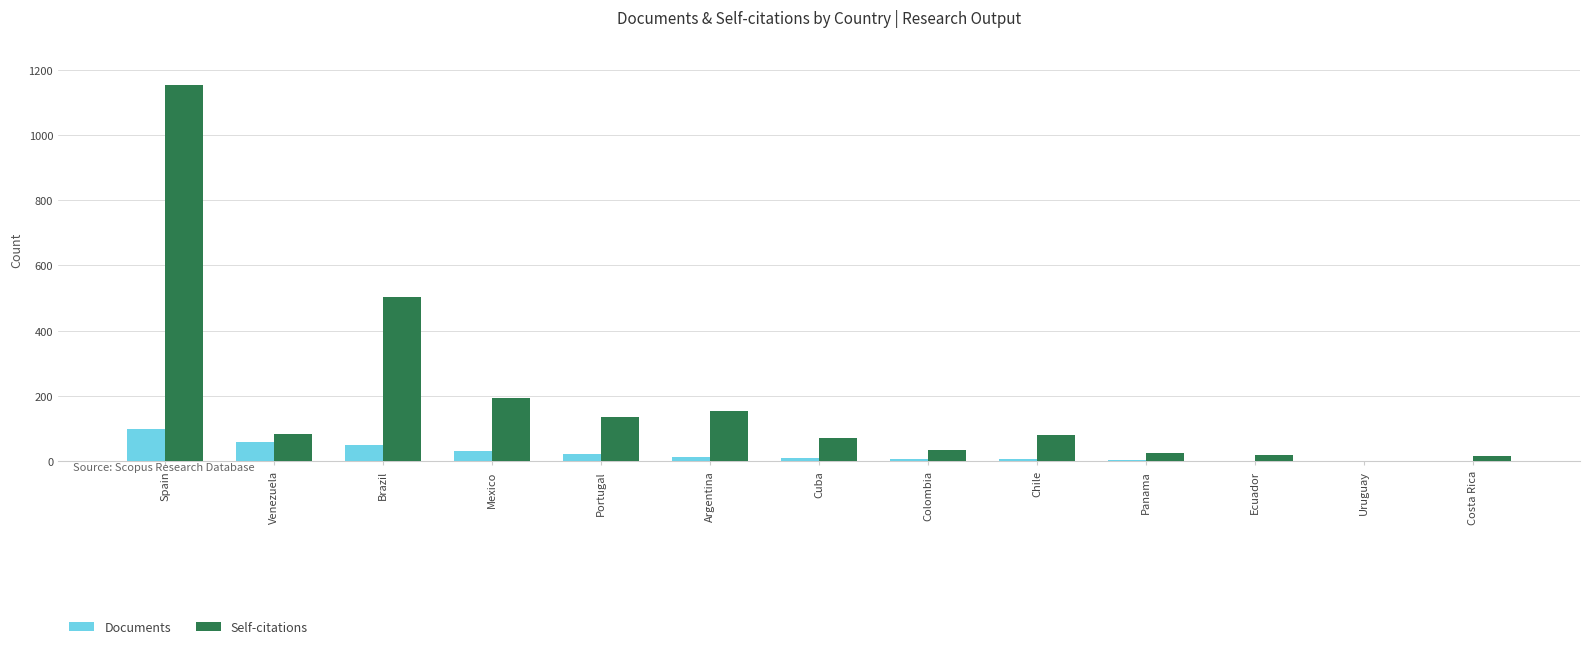

What are all the series names shown in the legend?

Documents, Self-citations